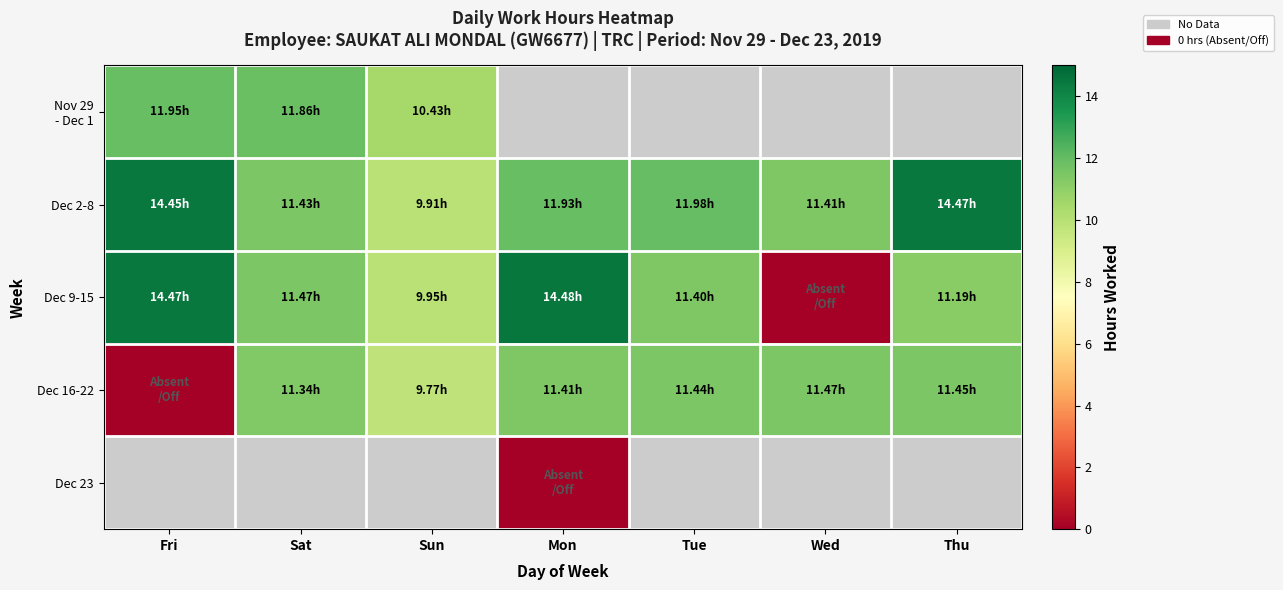

Where is Dec 9-15 nearest to the value 7?

Sun